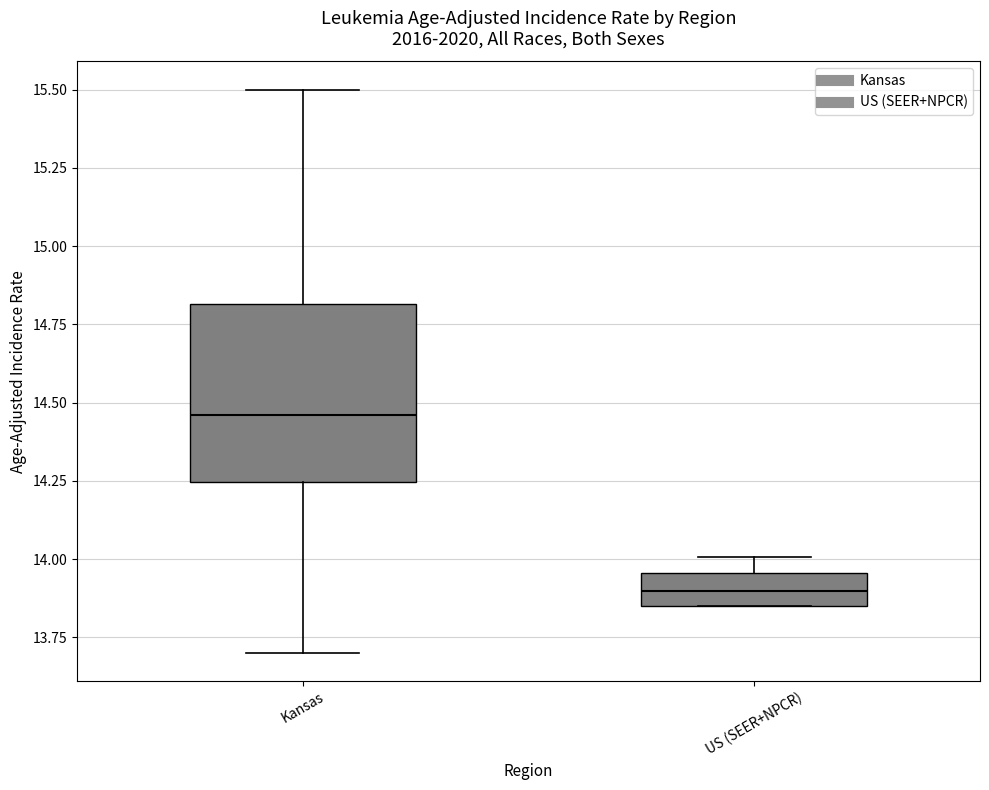

Reading left to right, read every box against the y-axis: the position of its median line, the range the box covers, and the ends of its whiskers. The values are not printed on the chart, so give them approximately, as read against the axis.

Kansas: median 14.45, box 14.25 to 14.80, whiskers 13.70 to 15.50
US (SEER+NPCR): median 13.90, box 13.85 to 13.95, whiskers 13.85 to 14.00